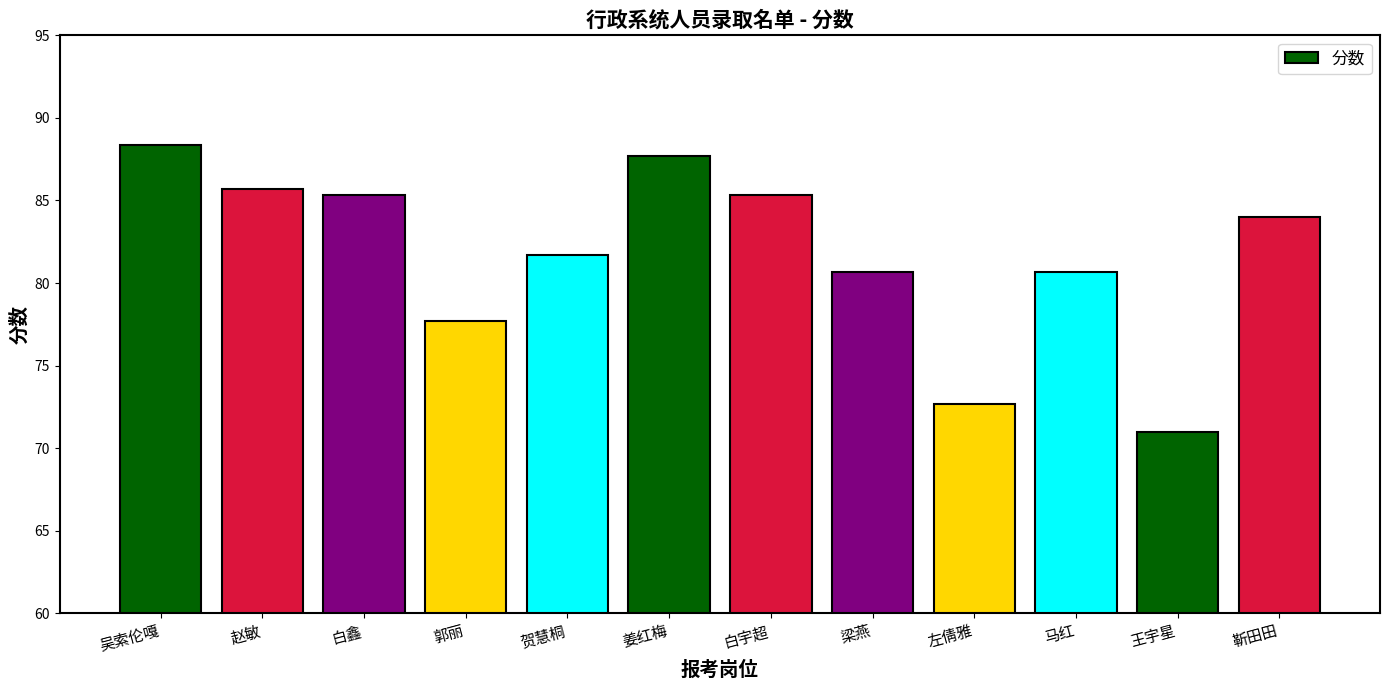

What is the label of the 2nd bar from the right?

王宇星